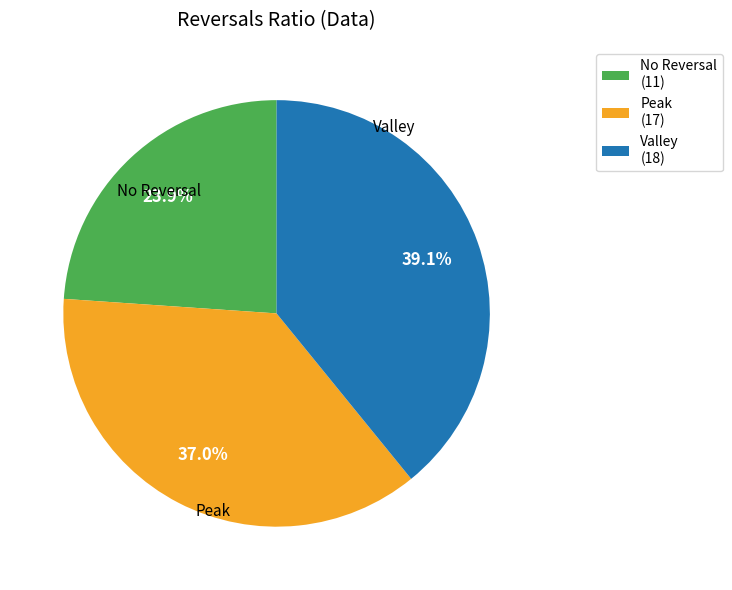

Rank the categories by value from highest to lowest.

Valley, Peak, No Reversal